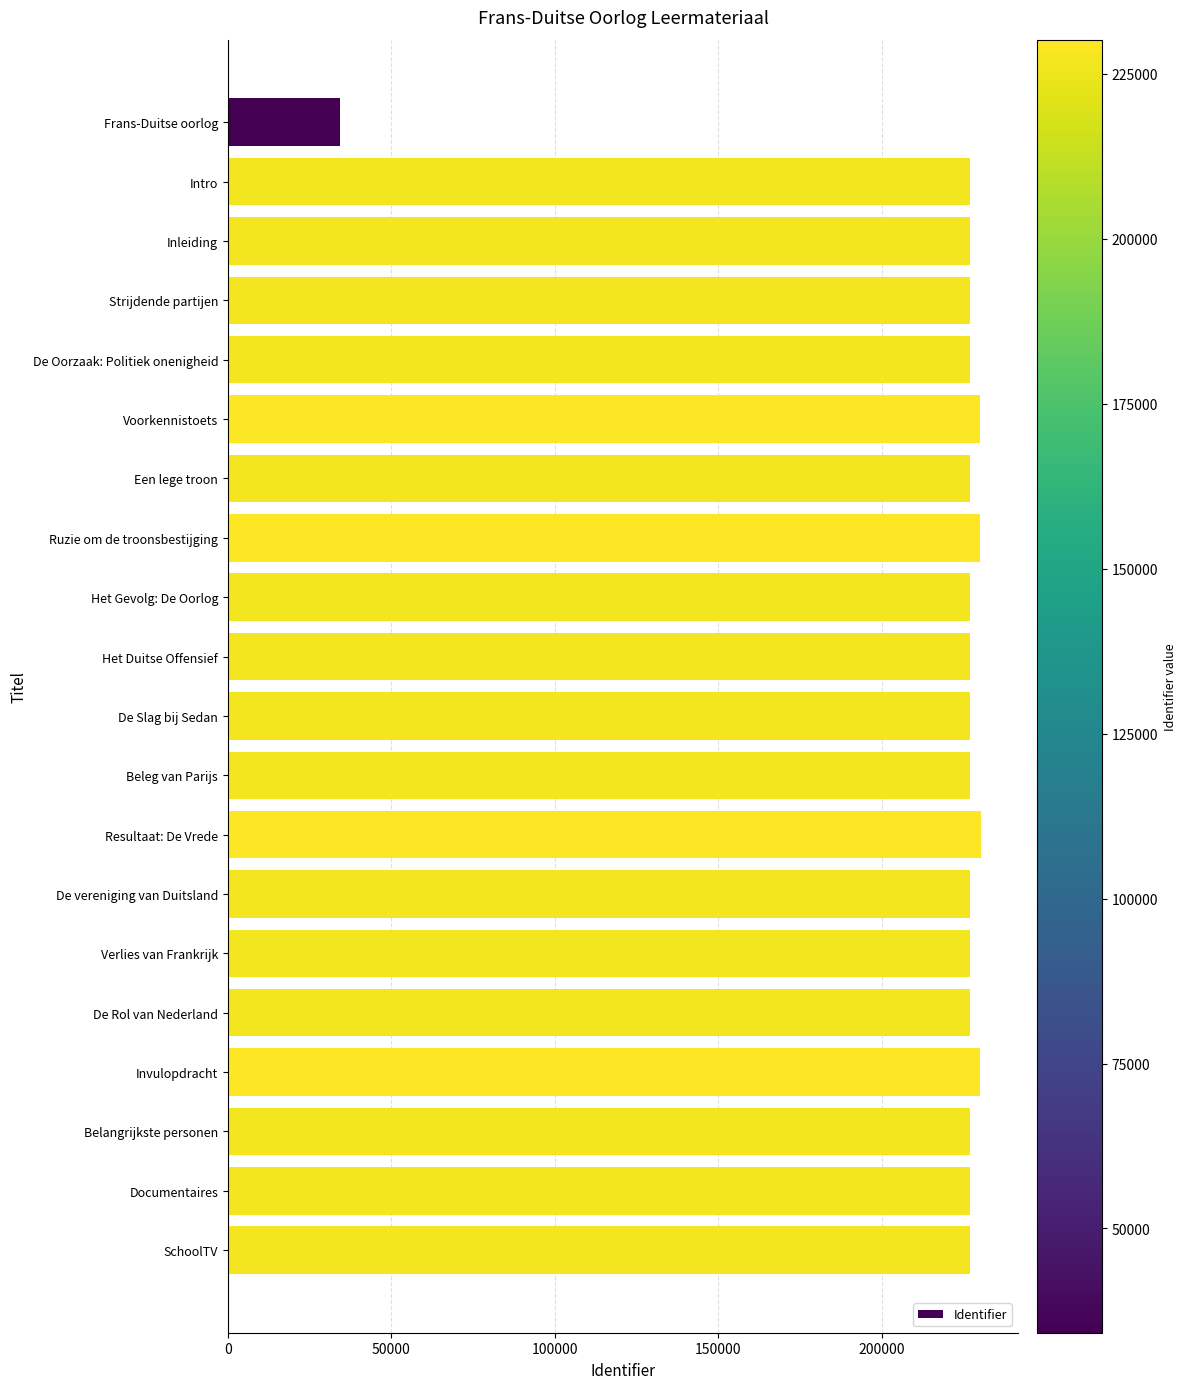

What is the label of the 19th bar from the top?

Documentaires